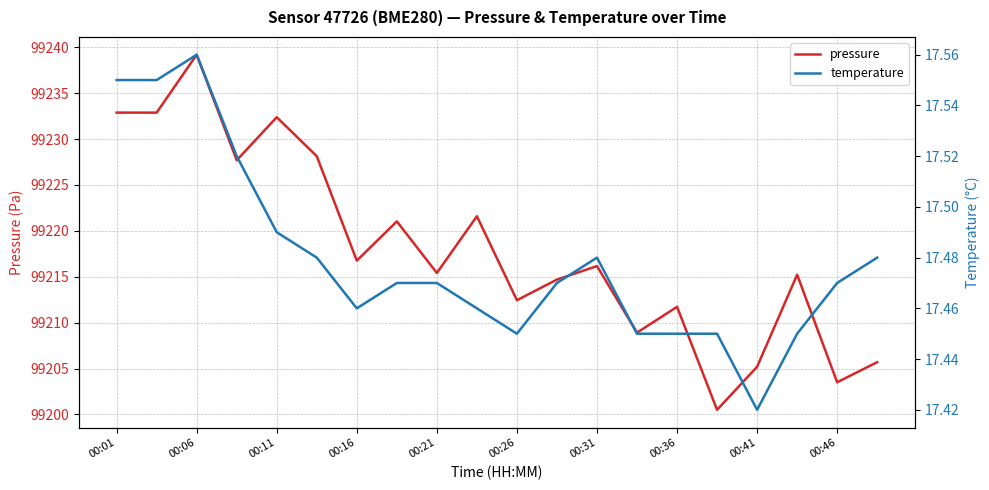

True or false: temperature and pressure intersect in this chart.

False